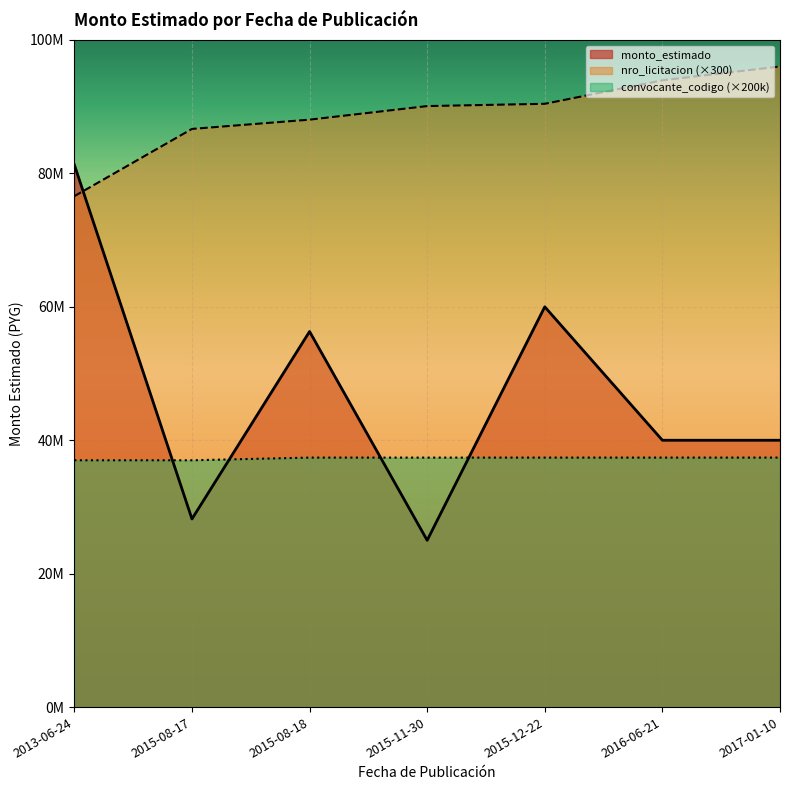

Rank the categories by value from lowest to highest.

2015-11-30, 2015-08-17, 2016-06-21, 2017-01-10, 2015-08-18, 2015-12-22, 2013-06-24